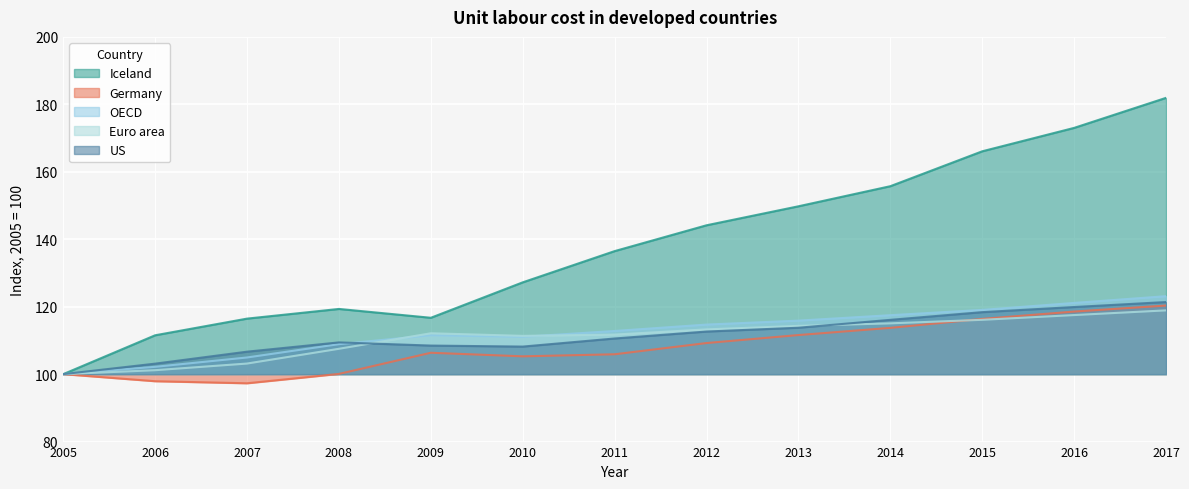

How many lines are shown in the chart?

5